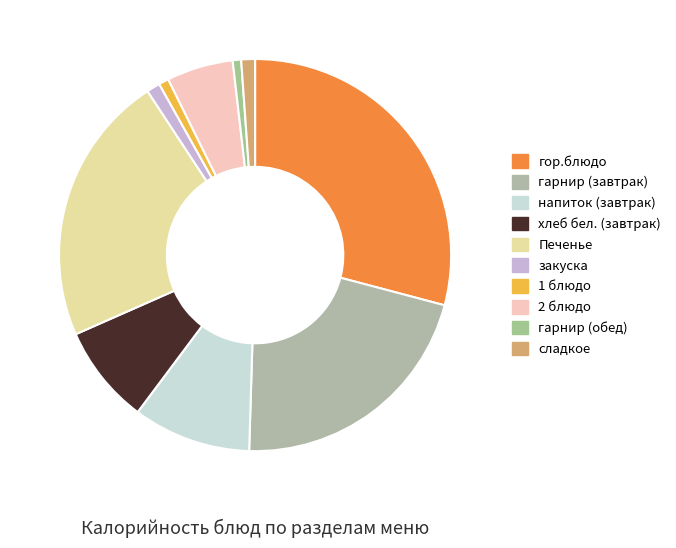

How many slices are in this pie chart?

10